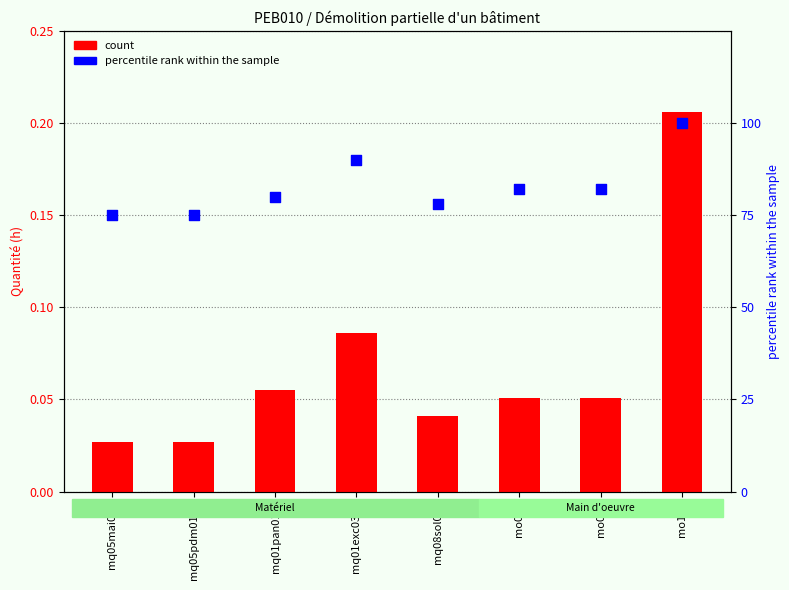

Which series reaches the maximum Y coordinate?

percentile rank within the sample